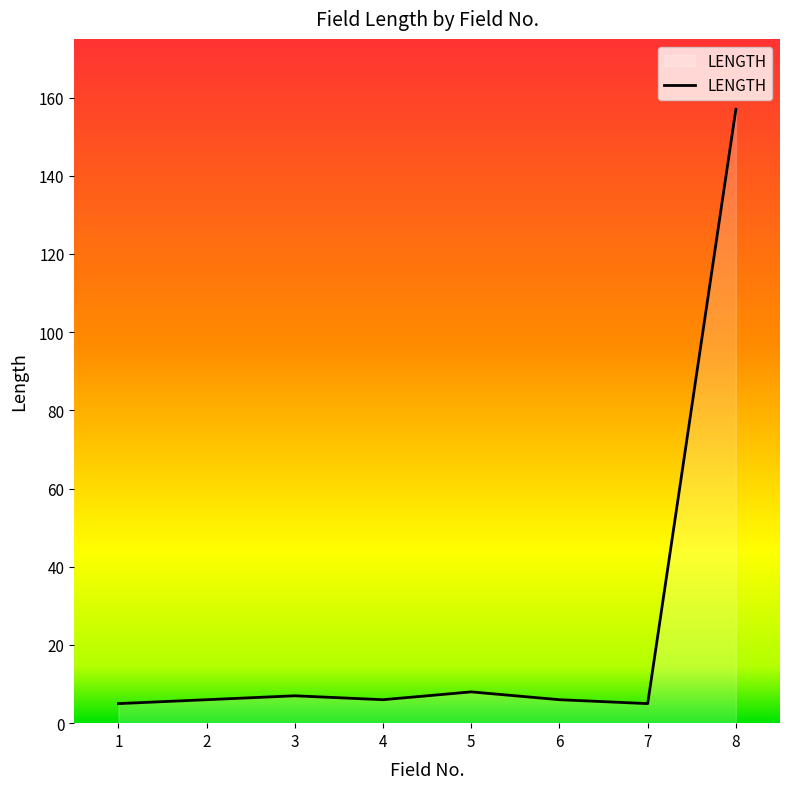

Reading left to right, extract all data points from this chart.

1=5	2=6	3=7	4=6	5=8	6=6	7=5	8=157